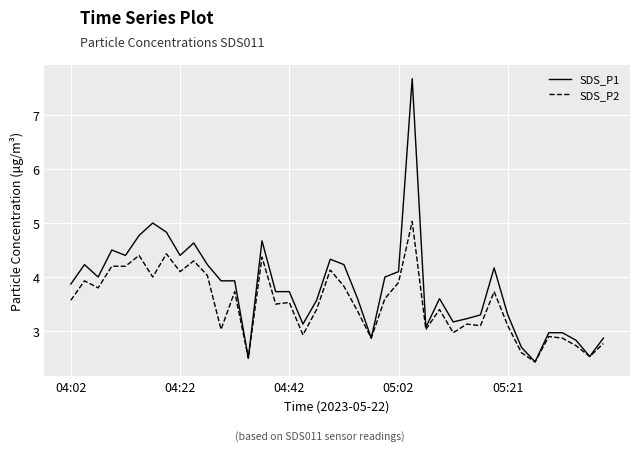

Rank the series by their maximum value, from highest to lowest.

SDS_P1, SDS_P2